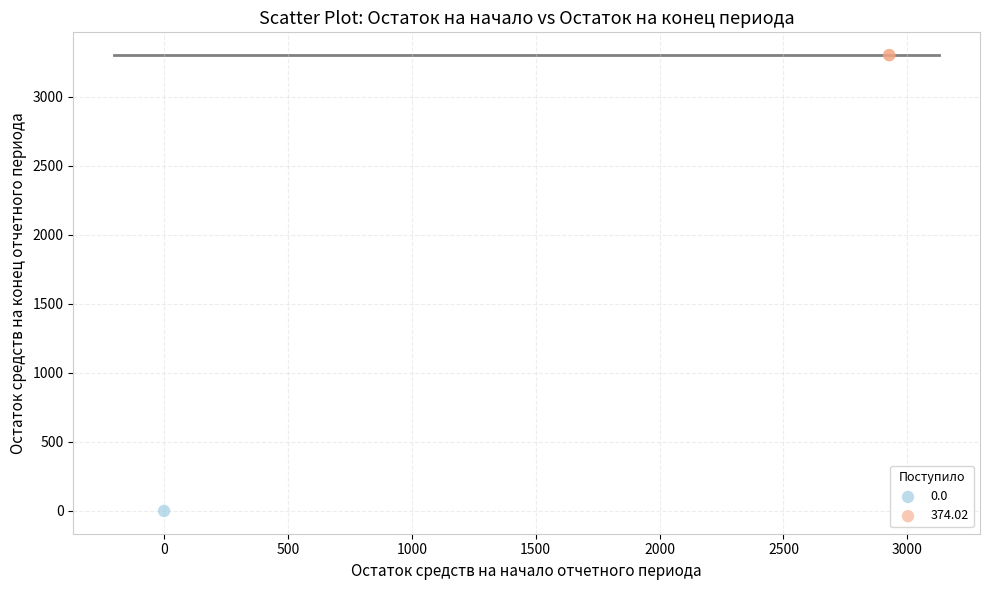

What are all the series names shown in the legend?

0.0, 374.02